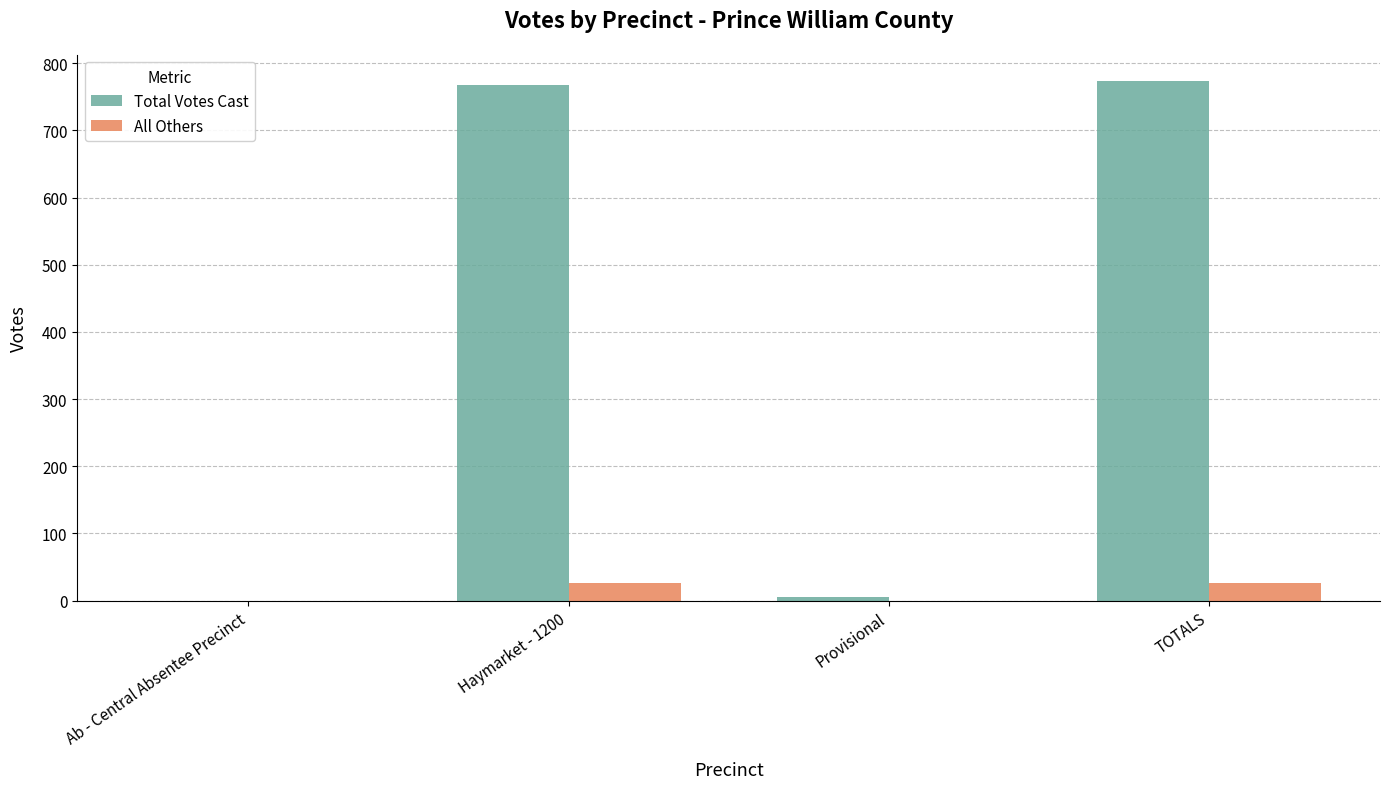

What is the total value across all series at Haymarket - 1200?

794